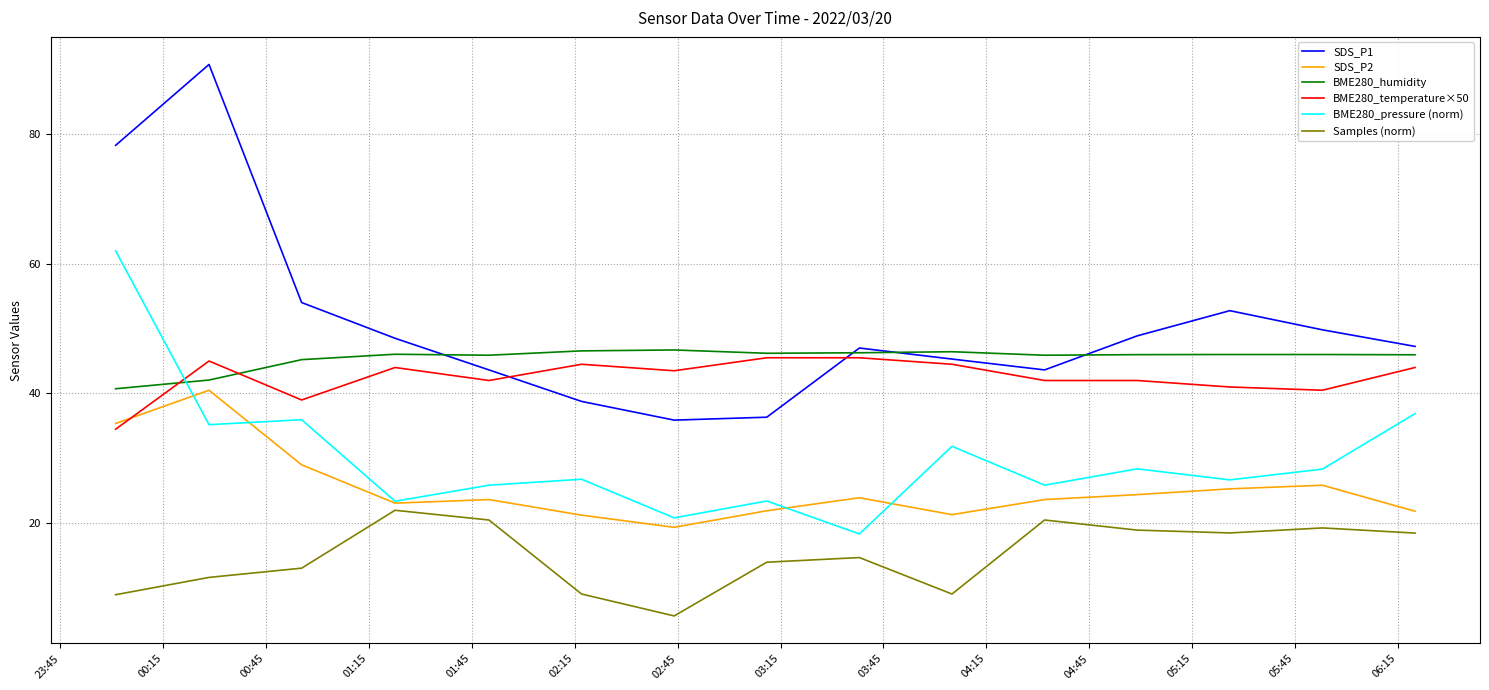

What is the minimum value shown in the chart?

5.8